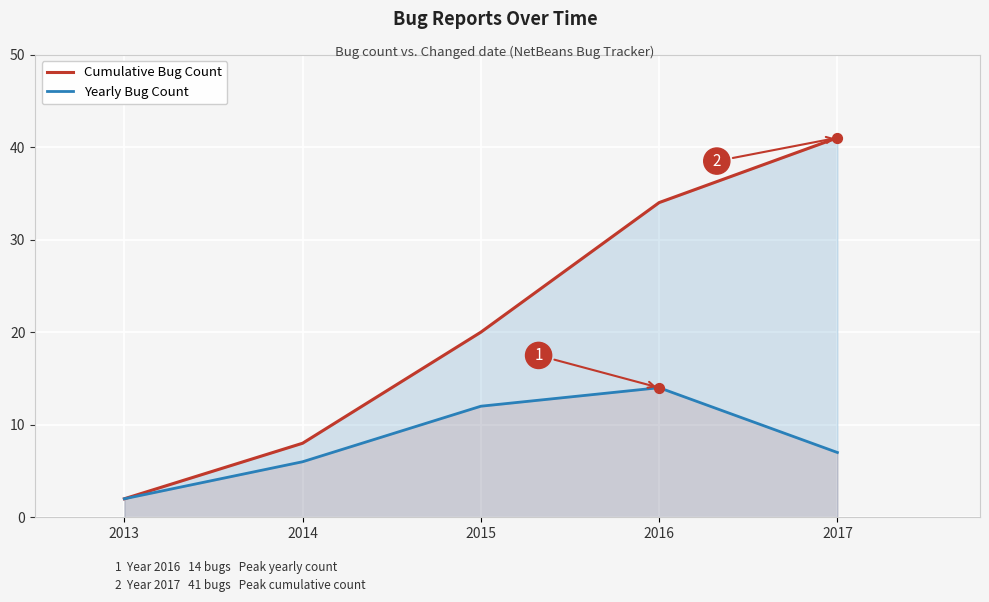

Which series has the widest spread of Y values?

Cumulative Bug Count